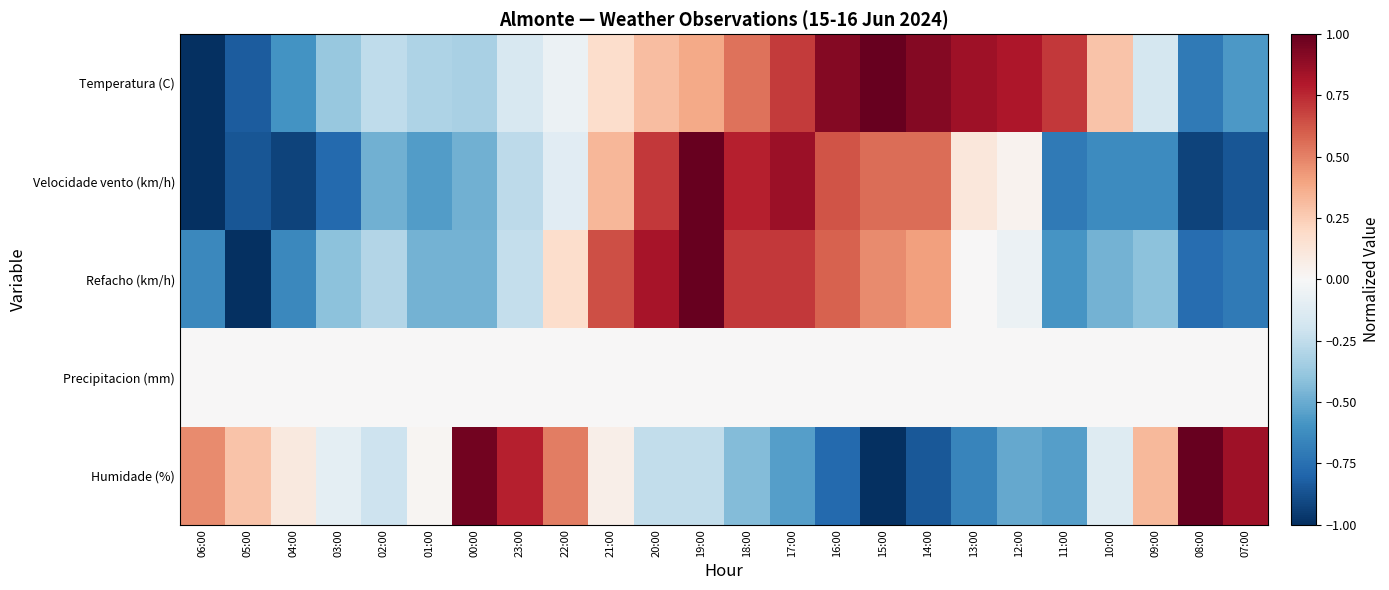

Reading left to right, list all the values displayed in this chart.

Temperatura (C): 06:00=-1.0	05:00=-0.8	04:00=-0.6	03:00=-0.4	02:00=-0.3	01:00=-0.3	00:00=-0.3	23:00=-0.2	22:00=-0.1	21:00=0.2	20:00=0.3	19:00=0.4	18:00=0.5	17:00=0.7	16:00=0.9	15:00=1.0	14:00=0.9	13:00=0.8	12:00=0.8	11:00=0.7	10:00=0.3	09:00=-0.2	08:00=-0.7	07:00=-0.6
Velocidade vento (km/h): 06:00=-1.0	05:00=-0.9	04:00=-0.9	03:00=-0.8	02:00=-0.5	01:00=-0.6	00:00=-0.5	23:00=-0.3	22:00=-0.1	21:00=0.3	20:00=0.7	19:00=1.0	18:00=0.8	17:00=0.9	16:00=0.6	15:00=0.6	14:00=0.6	13:00=0.1	12:00=0.0	11:00=-0.7	10:00=-0.6	09:00=-0.6	08:00=-0.9	07:00=-0.9
Refacho (km/h): 06:00=-0.6	05:00=-1.0	04:00=-0.6	03:00=-0.4	02:00=-0.3	01:00=-0.5	00:00=-0.5	23:00=-0.2	22:00=0.2	21:00=0.6	20:00=0.8	19:00=1.0	18:00=0.7	17:00=0.7	16:00=0.6	15:00=0.5	14:00=0.4	13:00=0.0	12:00=-0.1	11:00=-0.6	10:00=-0.5	09:00=-0.4	08:00=-0.8	07:00=-0.7
Precipitacion (mm): 06:00=0.0	05:00=0.0	04:00=0.0	03:00=0.0	02:00=0.0	01:00=0.0	00:00=0.0	23:00=0.0	22:00=0.0	21:00=0.0	20:00=0.0	19:00=0.0	18:00=0.0	17:00=0.0	16:00=0.0	15:00=0.0	14:00=0.0	13:00=0.0	12:00=0.0	11:00=0.0	10:00=0.0	09:00=0.0	08:00=0.0	07:00=0.0
Humidade (%): 06:00=0.5	05:00=0.3	04:00=0.1	03:00=-0.1	02:00=-0.2	01:00=0.0	00:00=1.0	23:00=0.8	22:00=0.5	21:00=0.1	20:00=-0.2	19:00=-0.2	18:00=-0.4	17:00=-0.5	16:00=-0.8	15:00=-1.0	14:00=-0.8	13:00=-0.7	12:00=-0.5	11:00=-0.5	10:00=-0.1	09:00=0.3	08:00=1.0	07:00=0.8